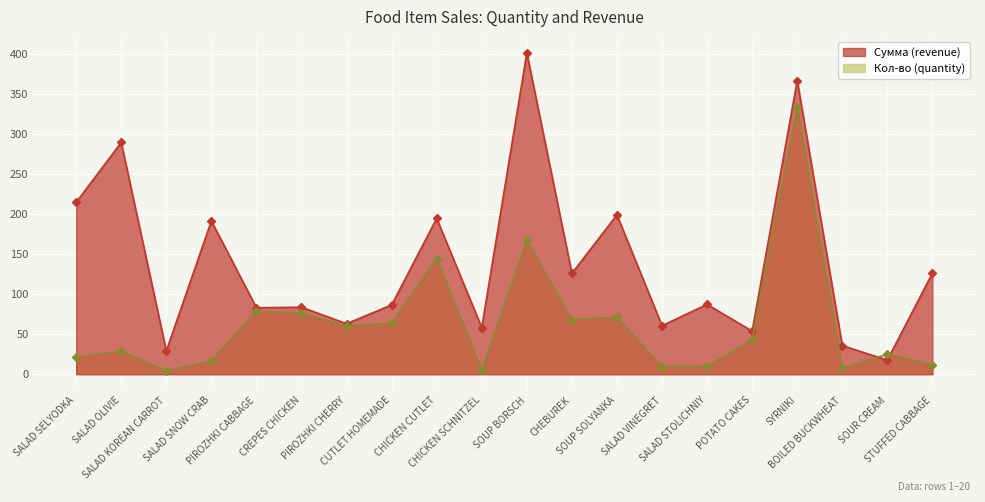

True or false: Сумма (revenue) has more than 0 interior local peaks.

True